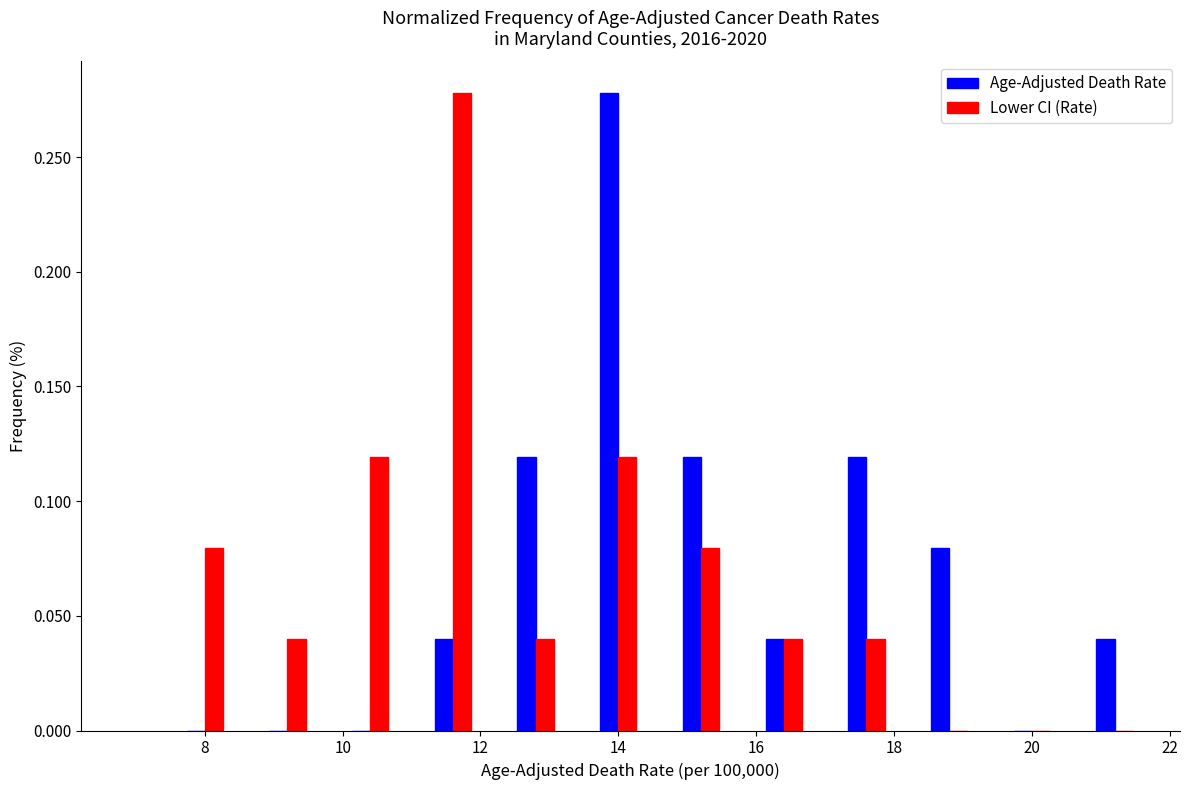

Reading left to right, list every range on the x-axis with the height of the bar of each series over it. The values are not printed on the chart, so give them approximately, as read against the axis.

7.4 to 8.6: Age-Adjusted Death Rate=0	Lower CI (Rate)=0.08
8.6 to 9.8: Age-Adjusted Death Rate=0	Lower CI (Rate)=0.04
9.8 to 11.0: Age-Adjusted Death Rate=0	Lower CI (Rate)=0.12
11.0 to 12.2: Age-Adjusted Death Rate=0.04	Lower CI (Rate)=0.28
12.2 to 13.4: Age-Adjusted Death Rate=0.12	Lower CI (Rate)=0.04
13.4 to 14.6: Age-Adjusted Death Rate=0.28	Lower CI (Rate)=0.12
14.6 to 15.8: Age-Adjusted Death Rate=0.12	Lower CI (Rate)=0.08
15.8 to 17.0: Age-Adjusted Death Rate=0.04	Lower CI (Rate)=0.04
17.0 to 18.2: Age-Adjusted Death Rate=0.12	Lower CI (Rate)=0.04
18.2 to 19.4: Age-Adjusted Death Rate=0.08	Lower CI (Rate)=0
19.4 to 20.6: Age-Adjusted Death Rate=0	Lower CI (Rate)=0
20.6 to 21.8: Age-Adjusted Death Rate=0.04	Lower CI (Rate)=0